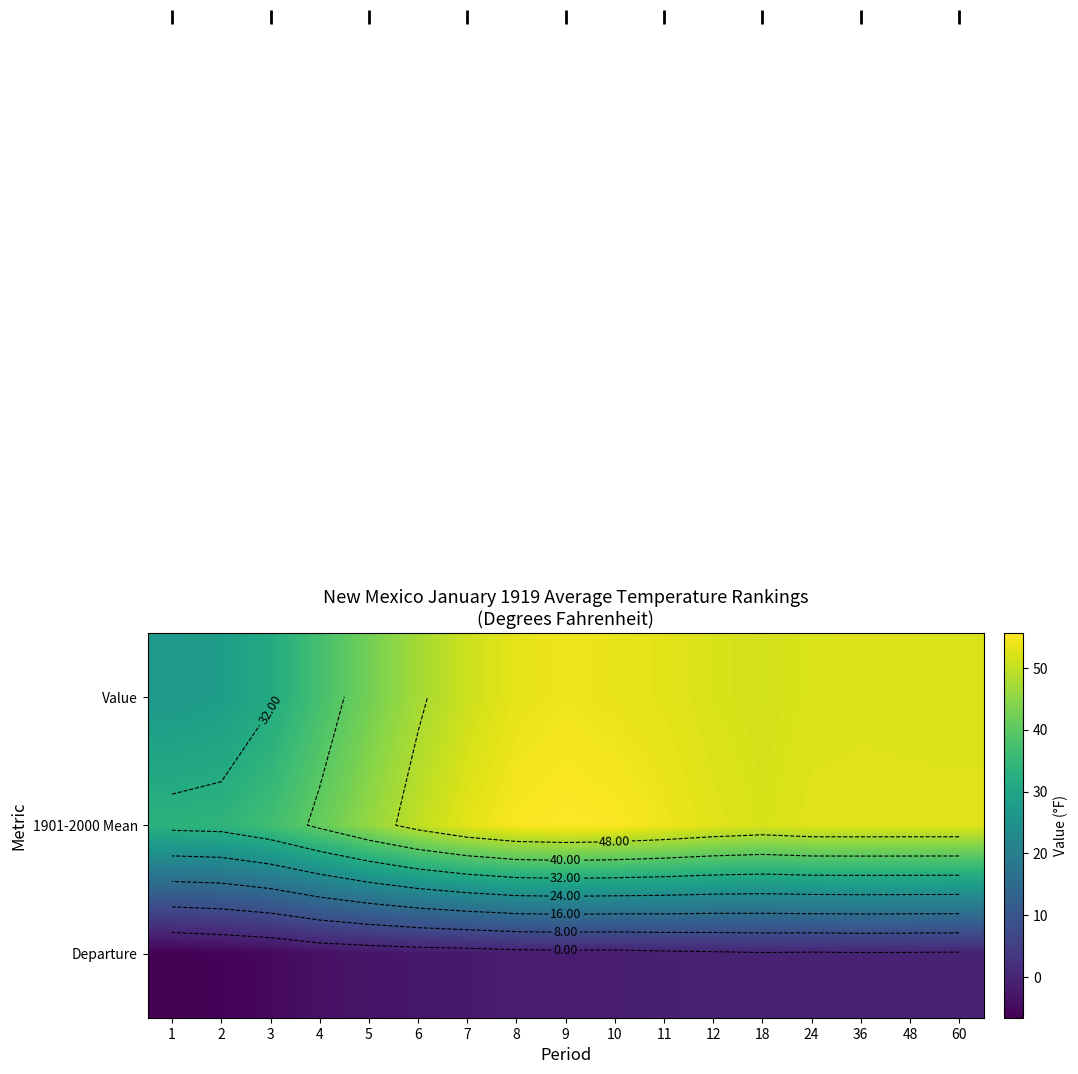

What is the average value of the Departure series?

-2.3